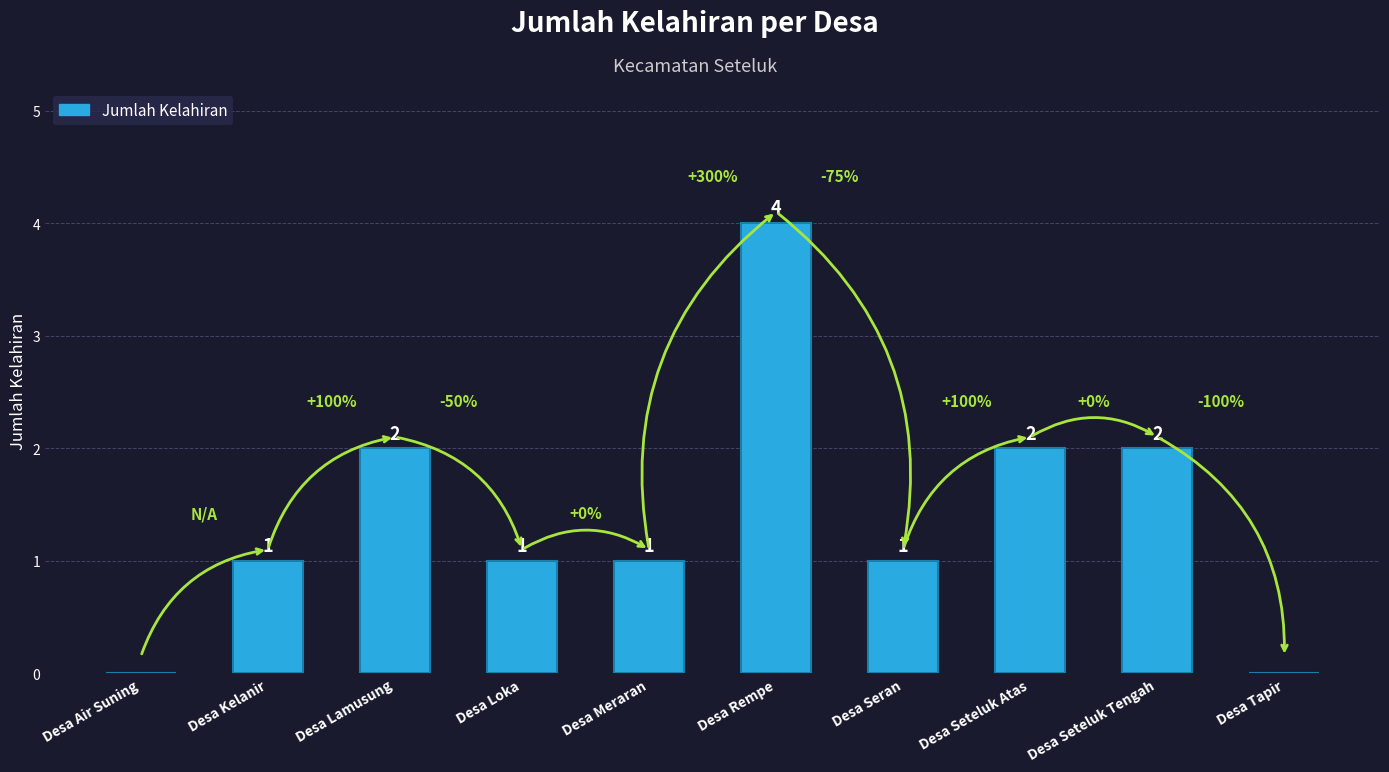

The value at Desa Seteluk Atas is 2. True or false?

True